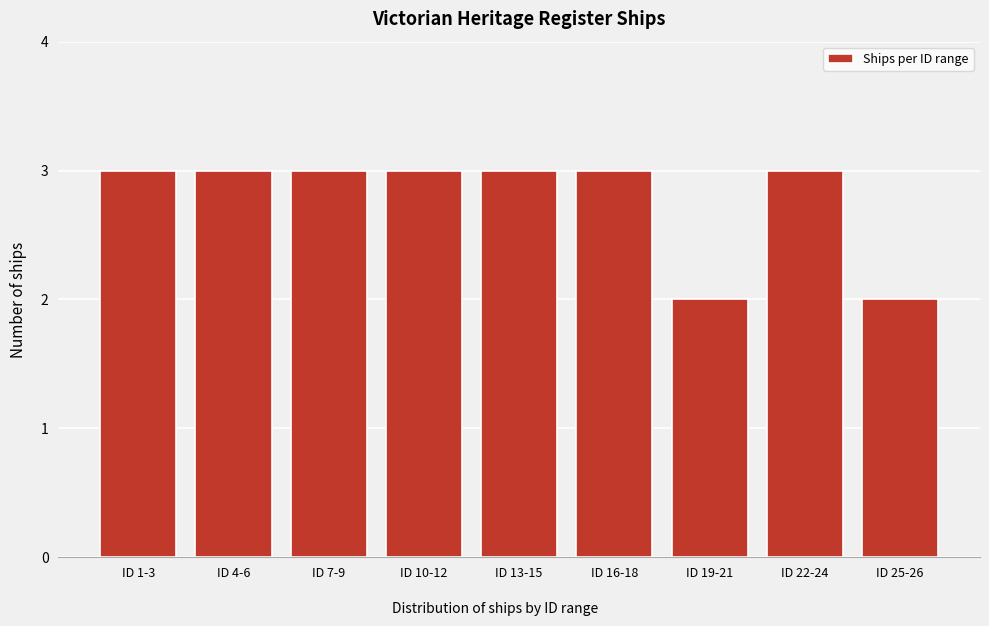

Reading right to left, extract all data points from this chart.

ID 25-26=2	ID 22-24=3	ID 19-21=2	ID 16-18=3	ID 13-15=3	ID 10-12=3	ID 7-9=3	ID 4-6=3	ID 1-3=3